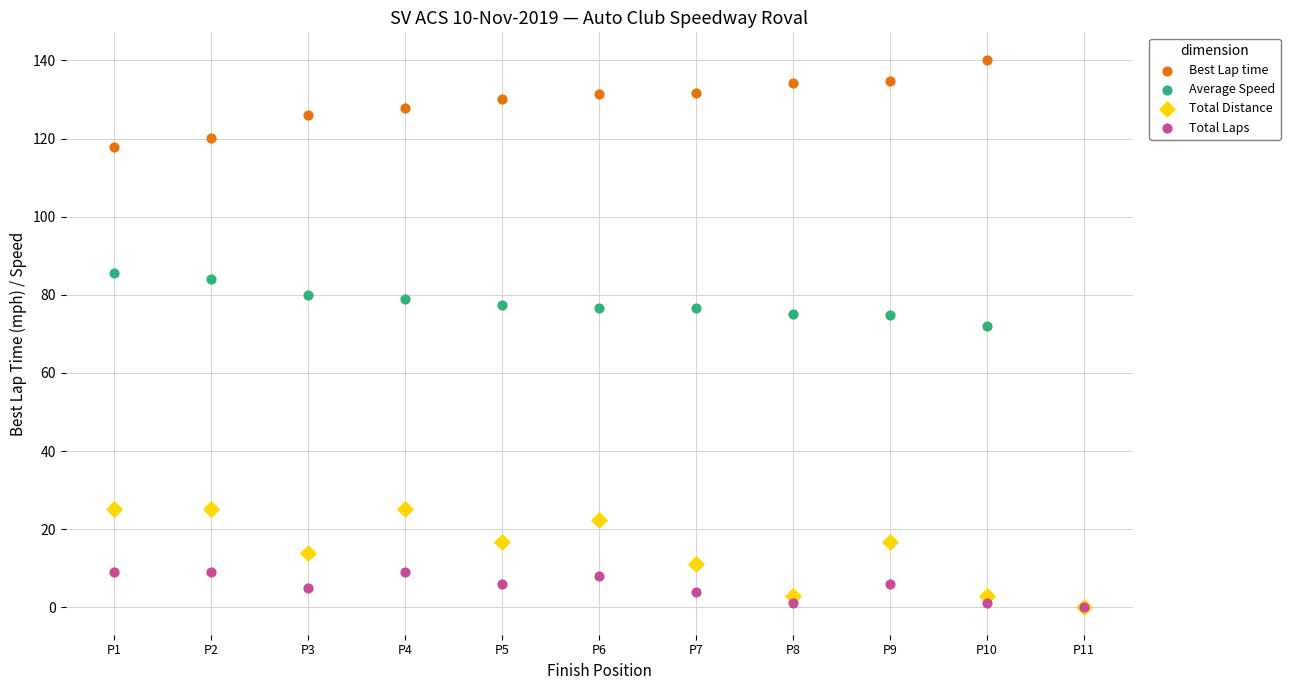

Across all series, what Y value is closest to 70?

71.9